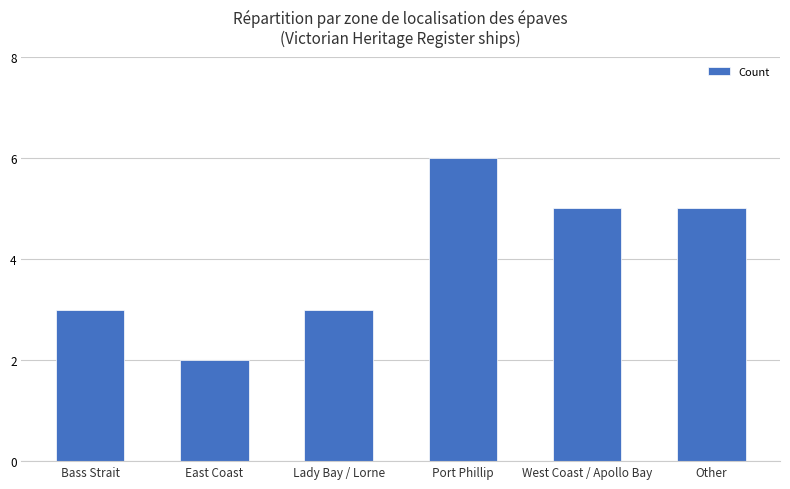

At which category does the chart reach its minimum across all series?

East Coast